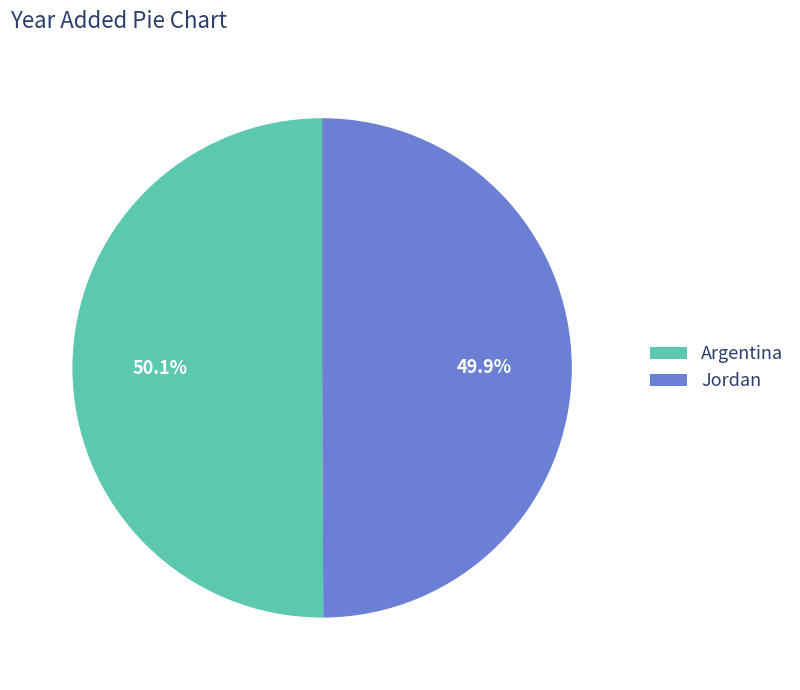

What percentage is the Argentina slice, to the nearest percent?

50%